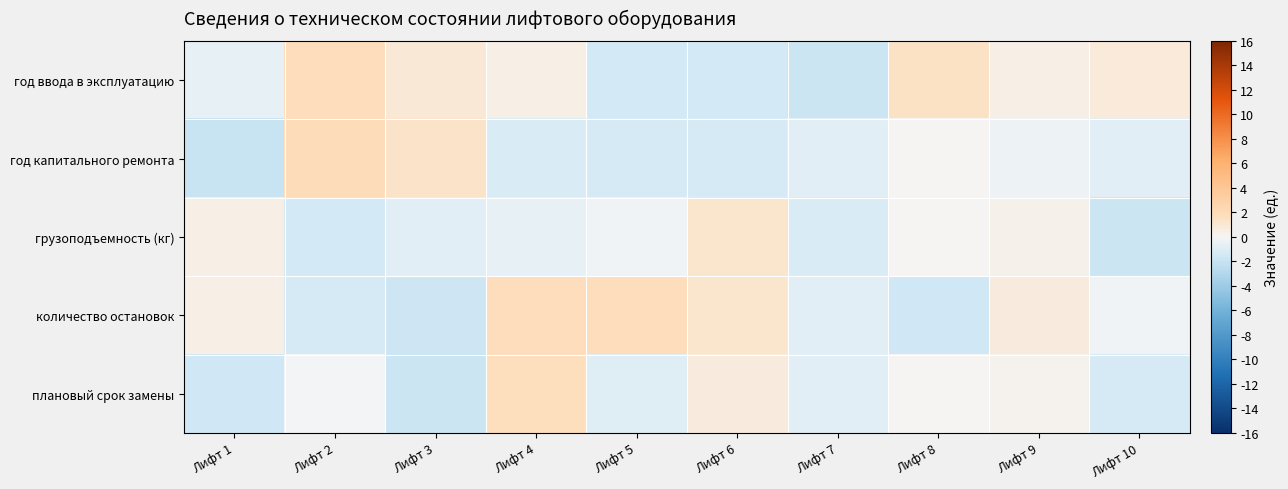

Which series has the largest total across all categories?

год ввода в эксплуатацию